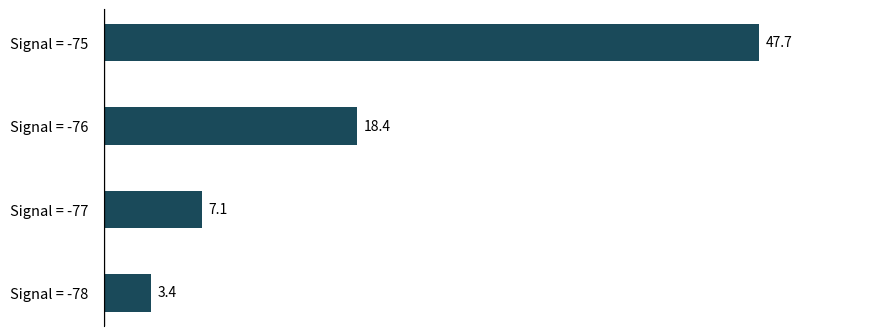

Is it true that the value at Signal = -75 is 47.7?

True